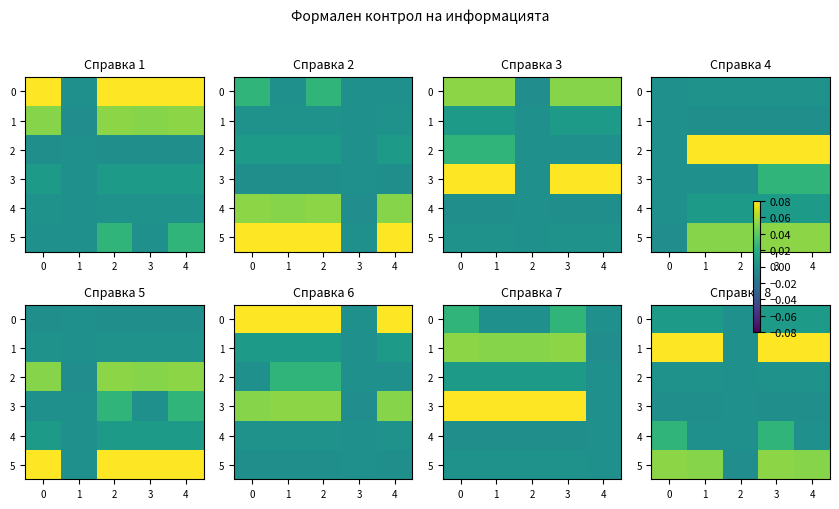

What is the spread (max minus min) of values at 1?

0.1